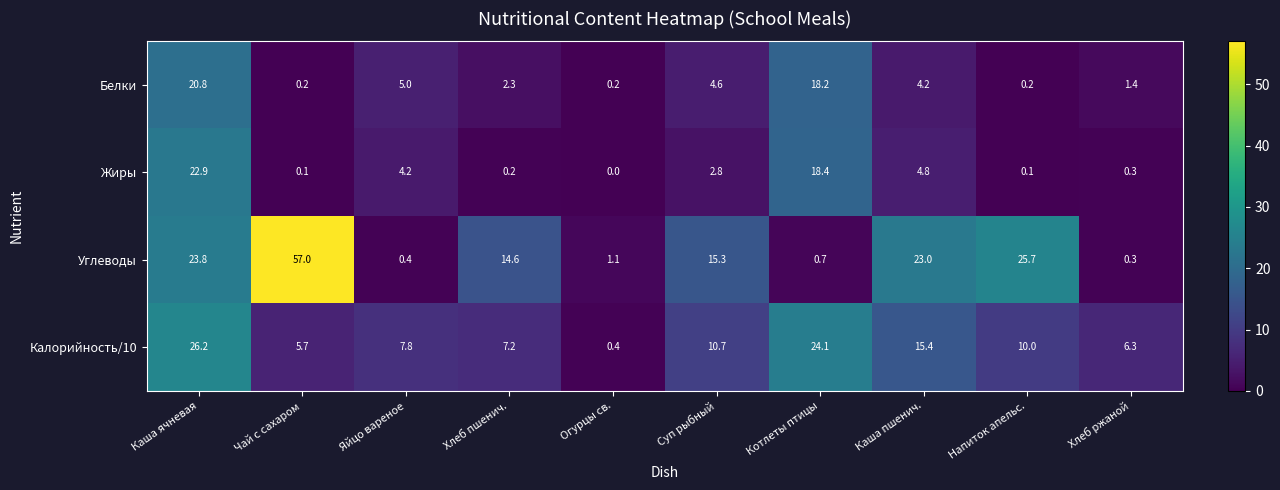

What is the difference between the maximum and minimum values in the Белки series?

20.6